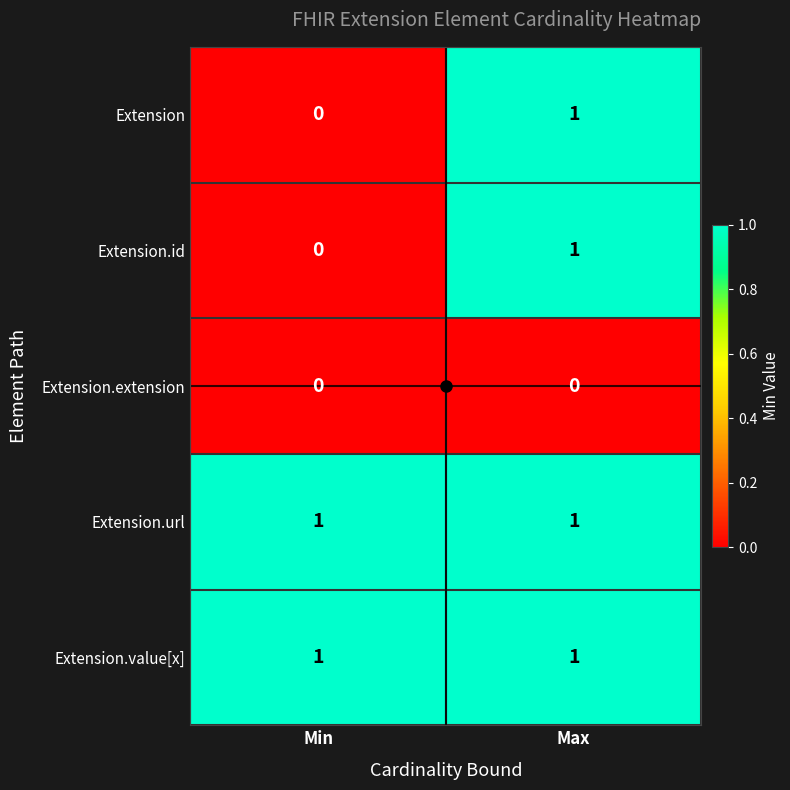

The value of Extension.id at Max is 2. True or false?

False